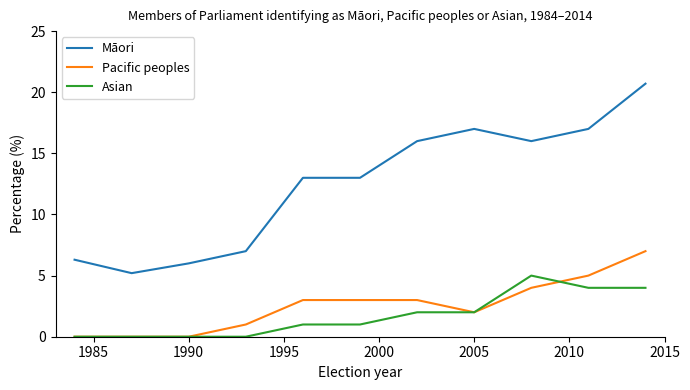

Reading right to left, what are all the values shown in this chart?

Māori: 20.7	17.0	16.0	17.0	16.0	13.0	13.0	7.0	6.0	5.2	6.3
Pacific peoples: 7.0	5.0	4.0	2.0	3.0	3.0	3.0	1.0	0.0	0.0	0.0
Asian: 4.0	4.0	5.0	2.0	2.0	1.0	1.0	0.0	0.0	0.0	0.0